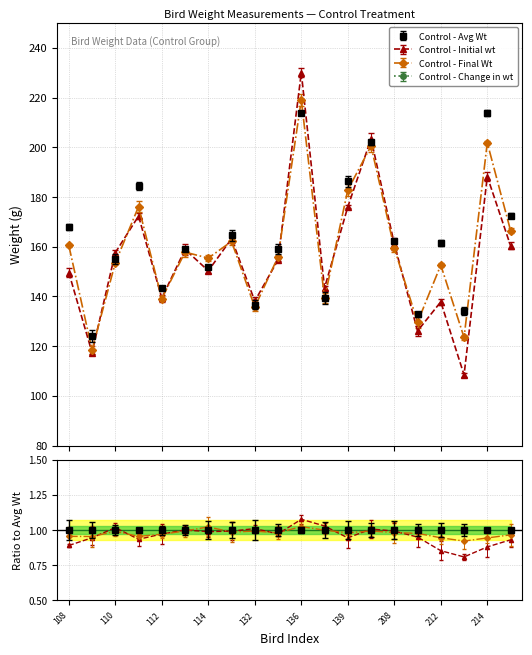

Reading left to right, transcribe all the data shown in this chart.

Control - Avg Wt: 108=168.0	109=124.2	110=155.0	111=184.4	112=143.4	113=158.9	114=152.0	131=164.5	132=136.7	135=159.1	136=213.7	137=139.4	139=186.4	142=201.9	208=162.3	210=132.7	212=161.5	213=134.0	214=213.8	222=172.4
Control - Initial wt: 108=149.6	109=117.4	110=157.6	111=172.3	112=139.3	113=158.9	114=150.3	131=163.2	132=138.1	135=154.7	136=230.0	137=143.4	139=176.0	142=203.4	208=161.1	210=126.1	212=137.8	213=108.4	214=188.2	222=160.4
Control - Final Wt: 108=160.5	109=118.5	110=153.5	111=176.1	112=139.1	113=157.8	114=155.4	131=162.1	132=135.7	135=155.9	136=219.0	137=139.2	139=182.8	142=200.5	208=159.4	210=129.6	212=152.6	213=123.5	214=201.8	222=166.5
Control - Change in wt: 108=-10.9	109=-1.1	110=4.1	111=-3.8	112=0.2	113=1.1	114=-5.1	131=1.1	132=2.4	135=-1.2	136=11.0	137=4.2	139=-6.8	142=2.9	208=1.7	210=-3.5	212=-14.8	213=-15.1	214=-13.6	222=-6.1